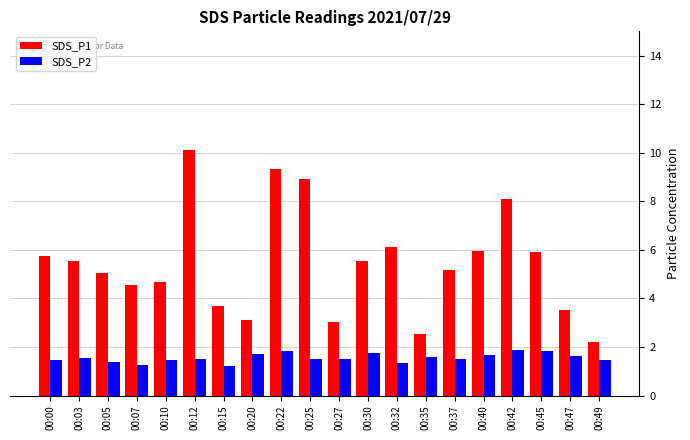

Is it true that SDS_P2 equals 1.4 at 00:10?

True